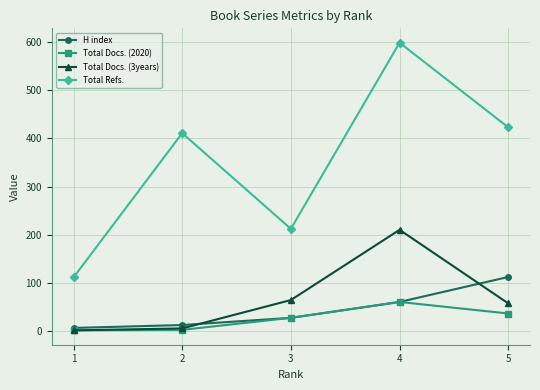

Which series has the largest total across all categories?

Total Refs.